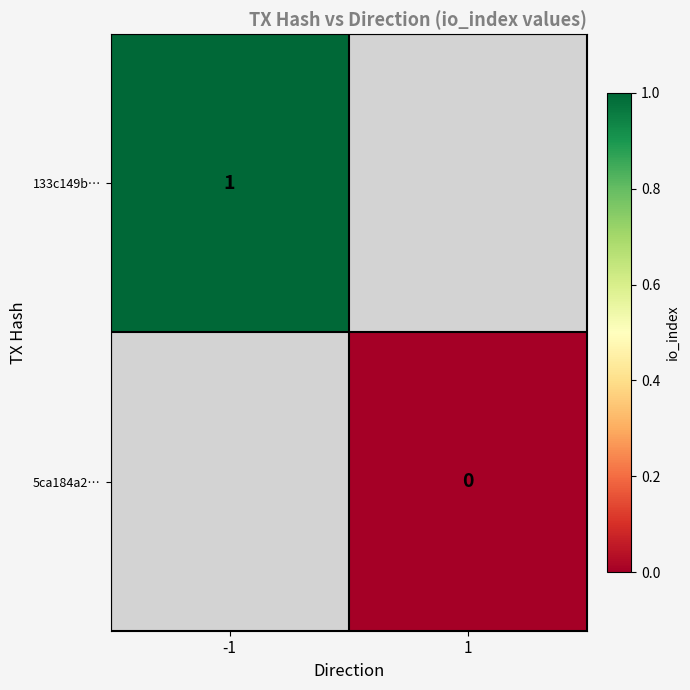

The value of 133c149b… at -1 is 1. True or false?

True